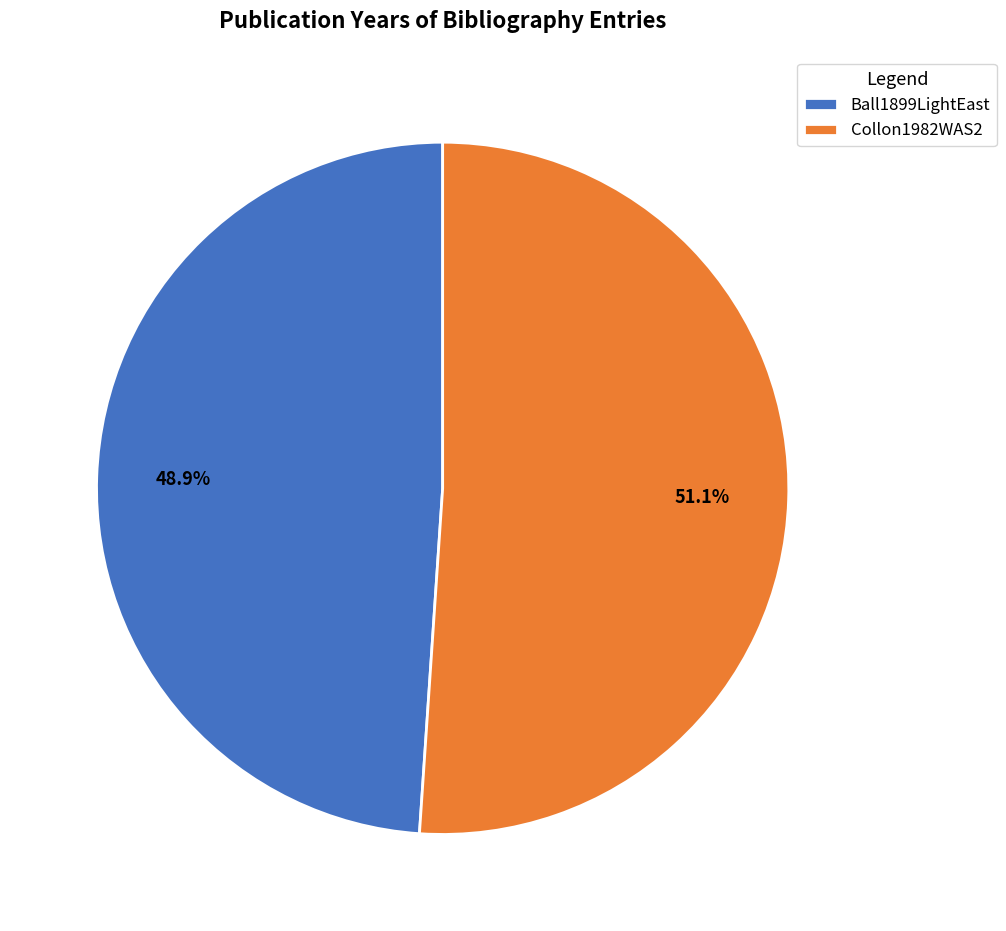

To the nearest percent, what is the average slice percentage?

50%